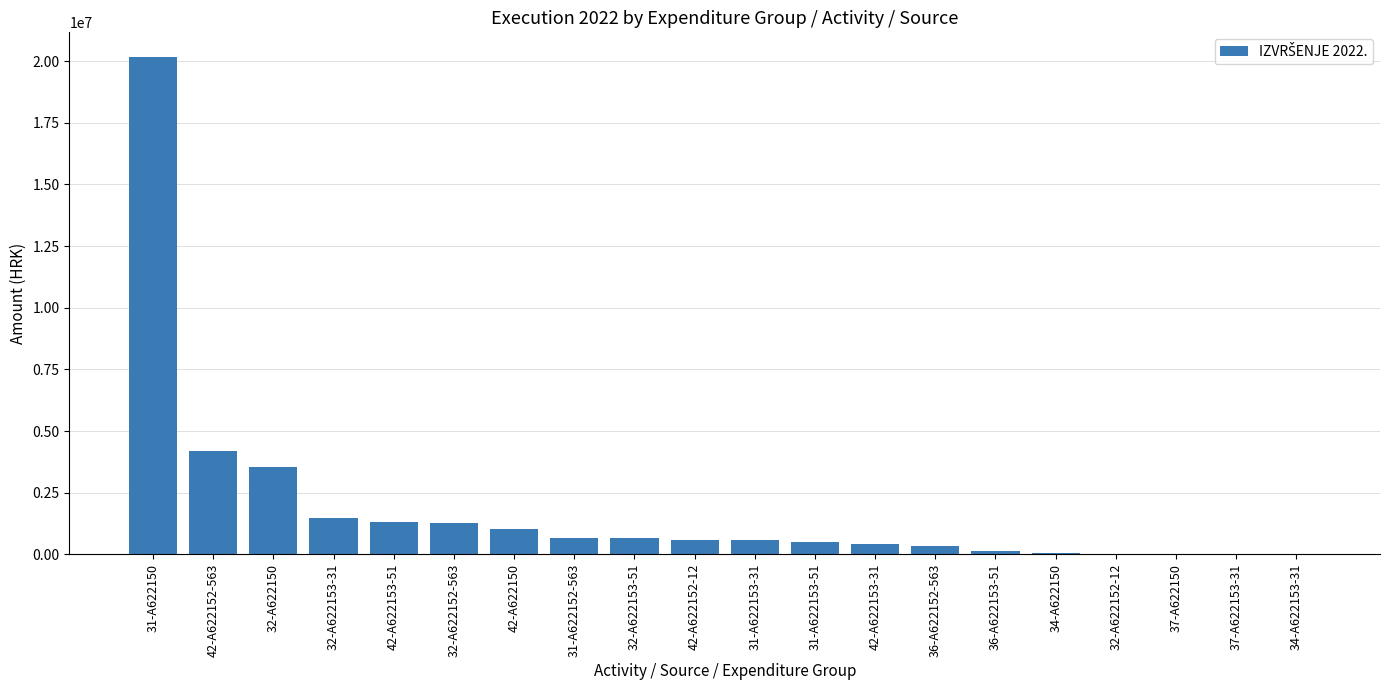

How many series are shown in this chart?

1